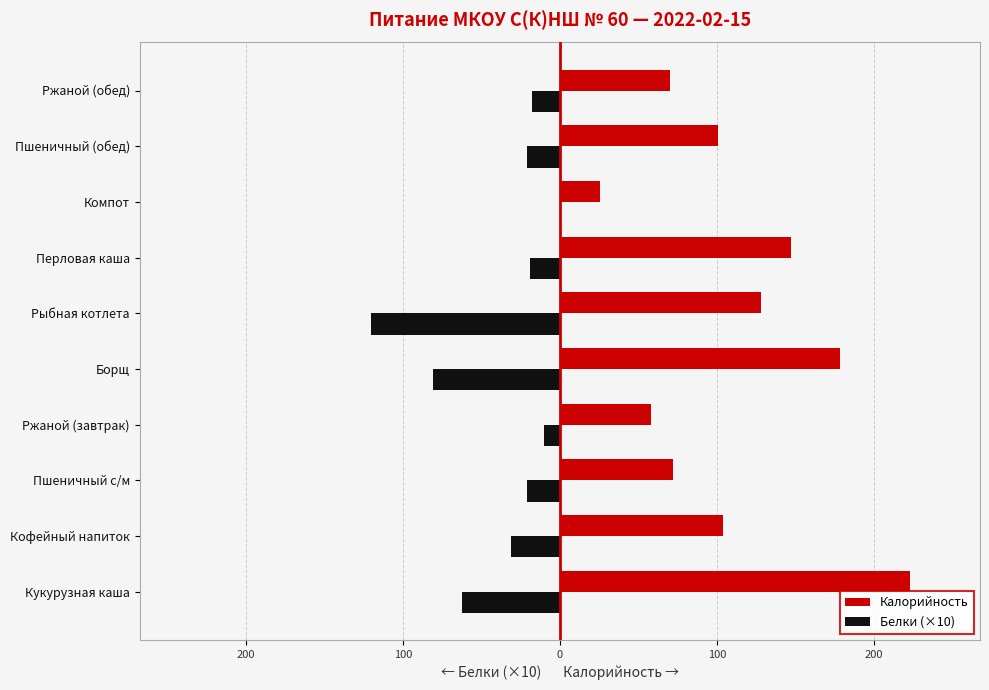

What is the difference between the maximum and minimum values in the Белки (×10) series?

120.0